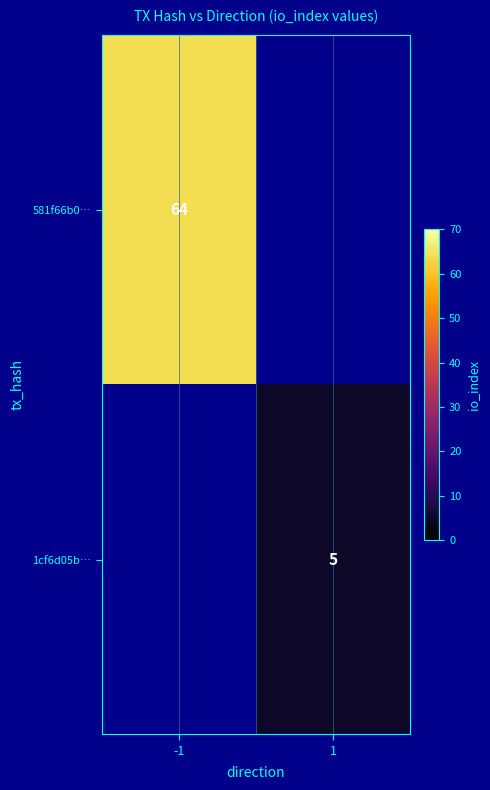

How many distinct data groups are displayed?

2